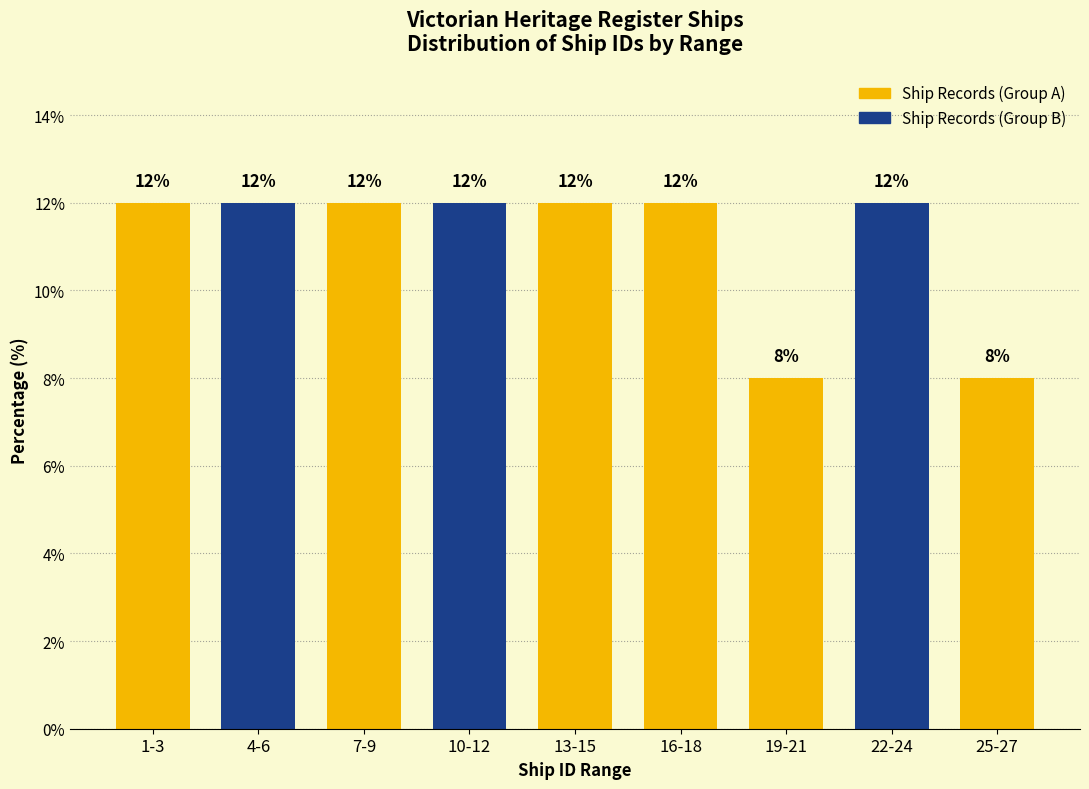

Reading right to left, list all the values displayed in this chart.

8	12	8	12	12	12	12	12	12